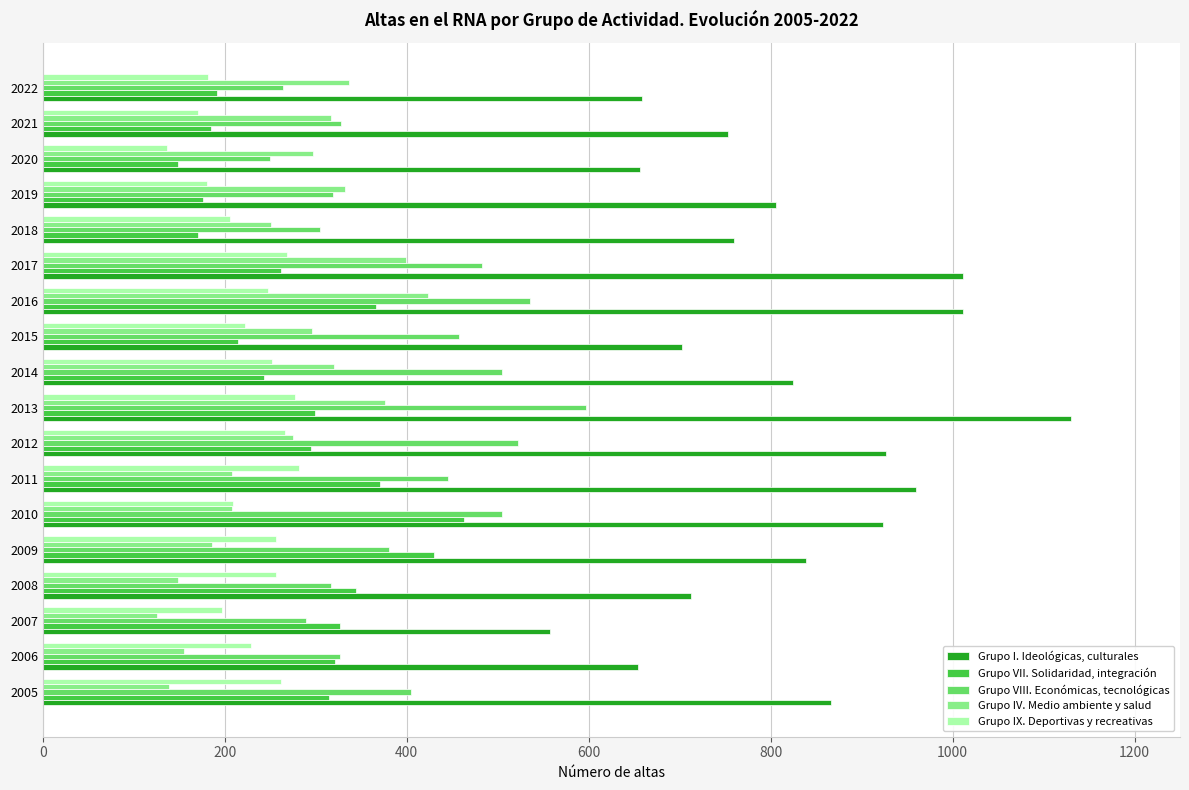

How many data points in Grupo VIII. Económicas, tecnológicas are less than 405?

9